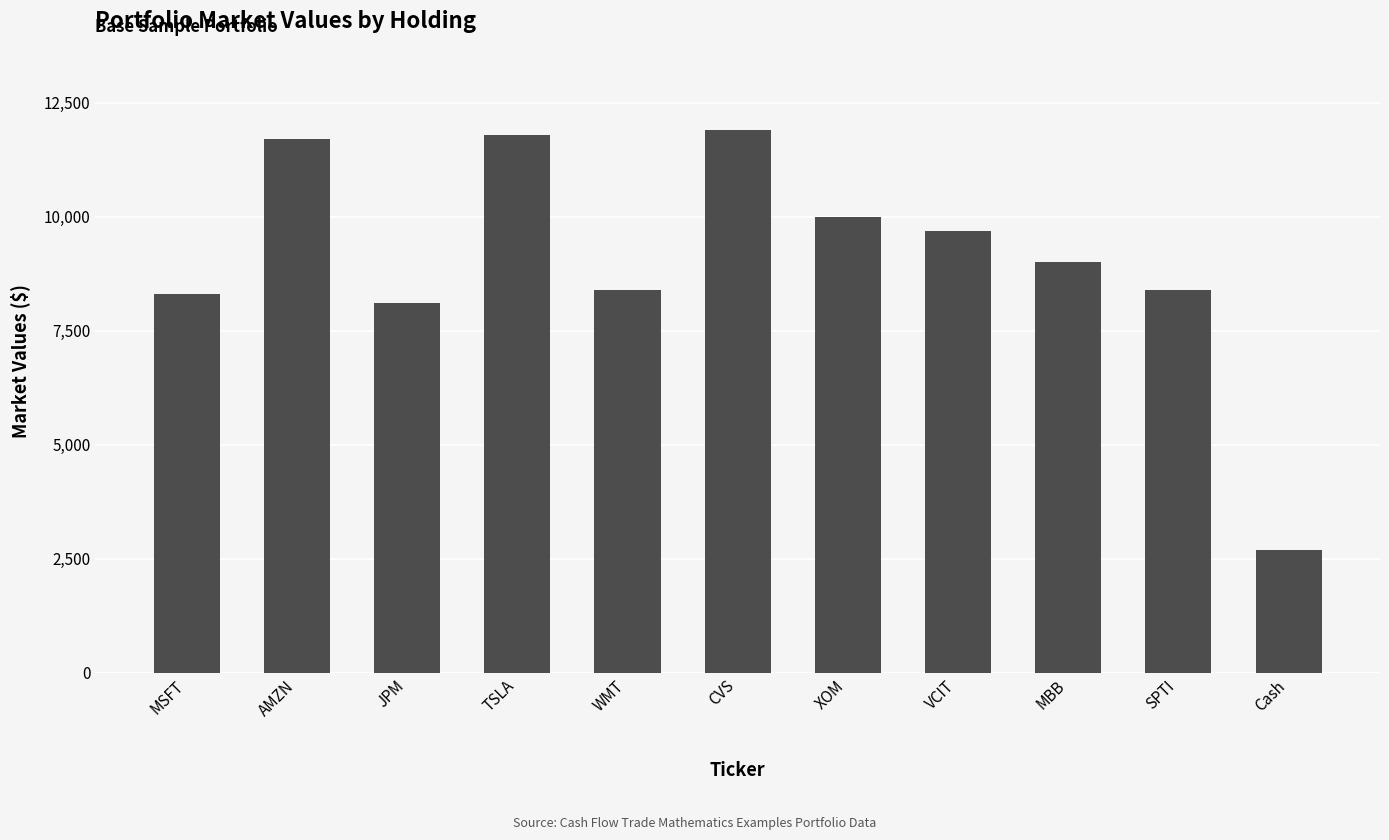

True or false: the data shows 9000 at MBB.

True